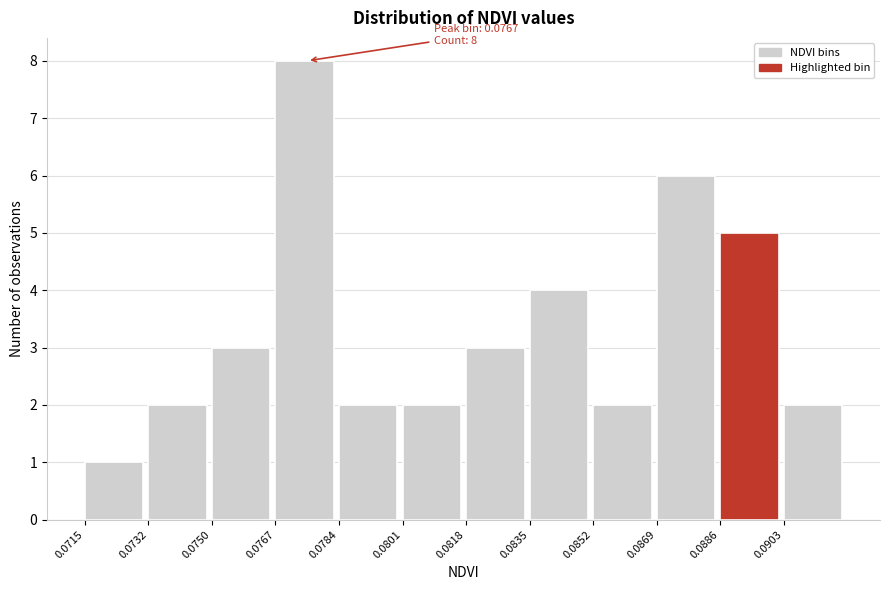

Reading right to left, extract all data points from this chart.

0.0903=2	0.0886=5	0.0869=6	0.0852=2	0.0835=4	0.0818=3	0.0801=2	0.0784=2	0.0767=8	0.0750=3	0.0732=2	0.0715=1